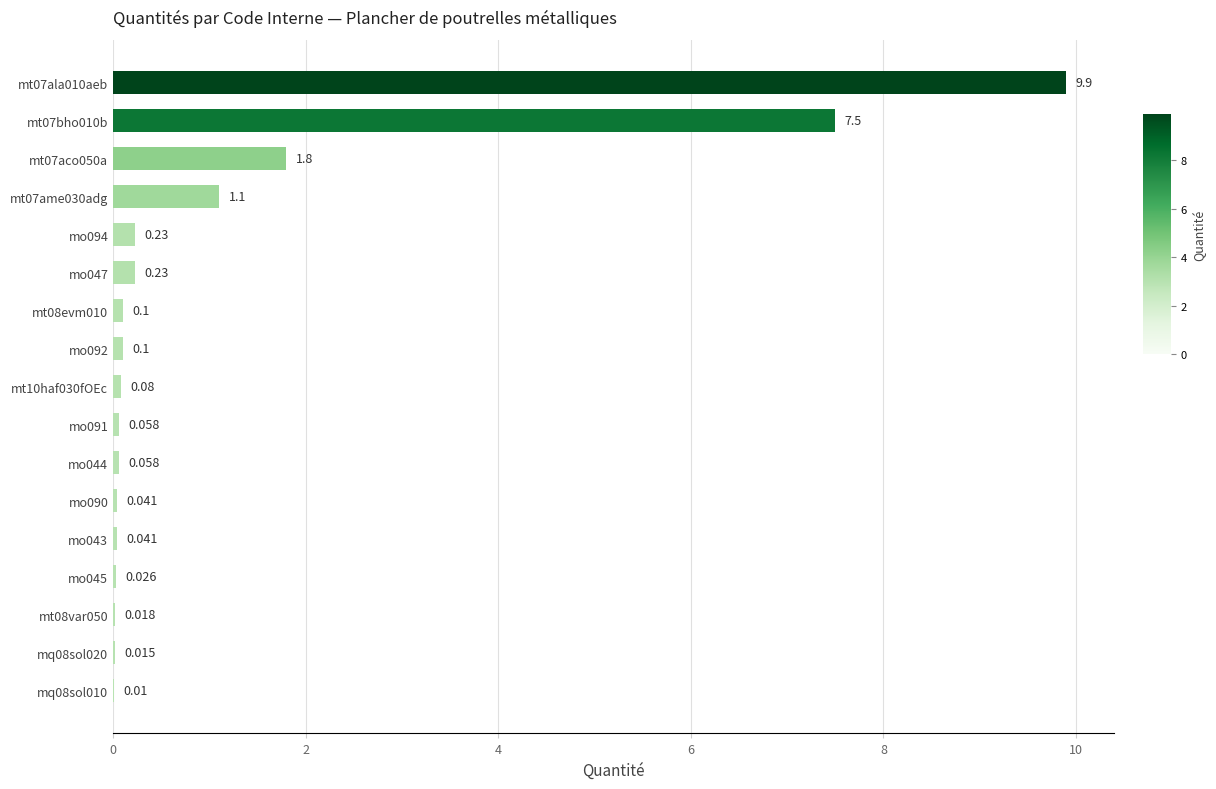

Are the bars horizontal?

Yes